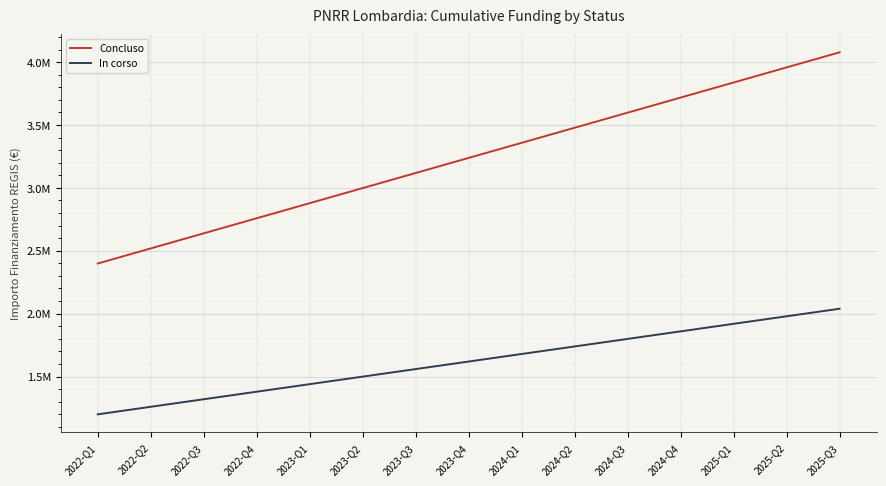

What are all the series names shown in the legend?

Concluso, In corso